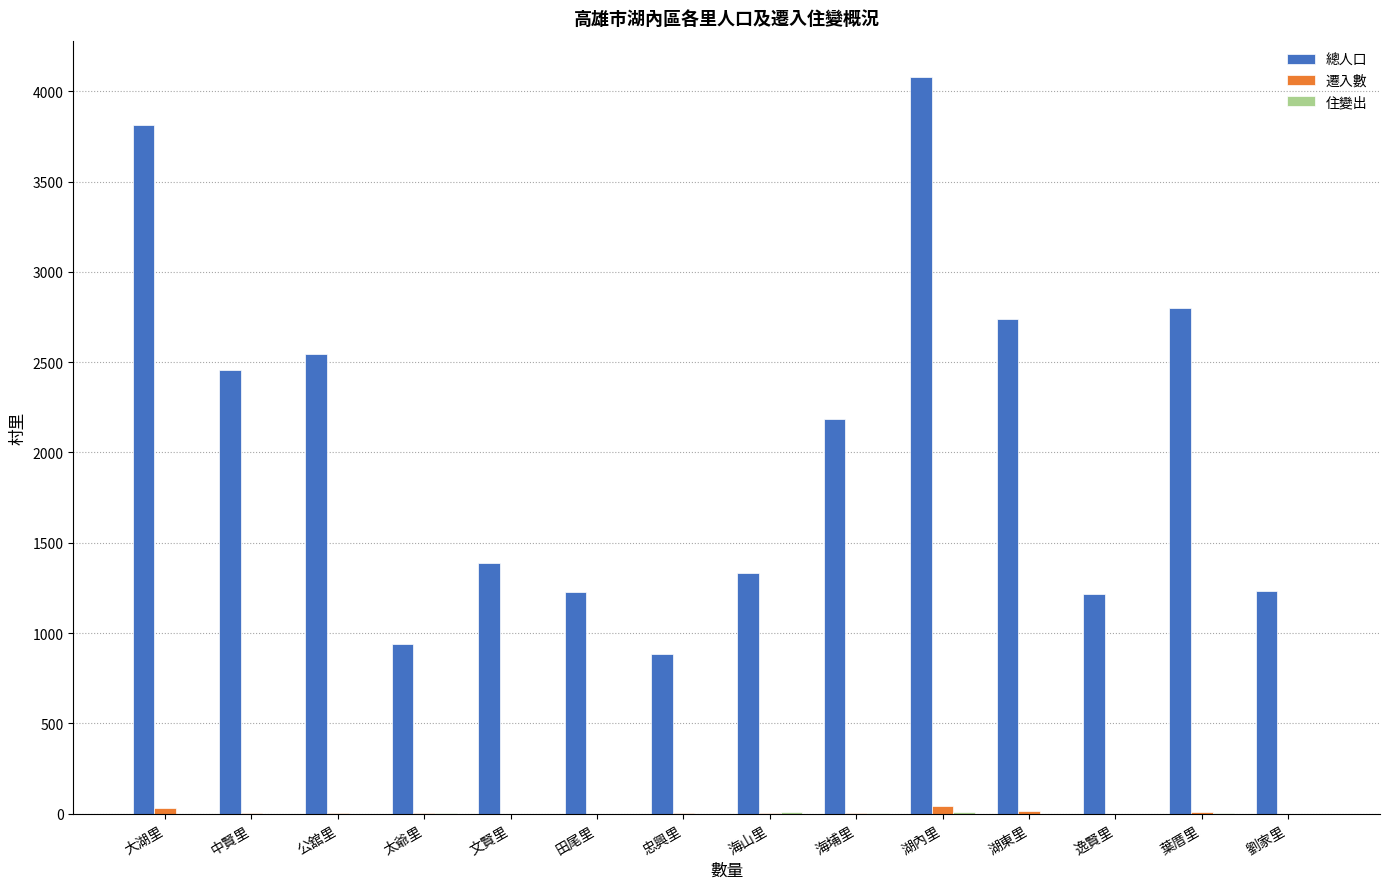

The value of 總人口 at 湖東里 is 1631. True or false?

False